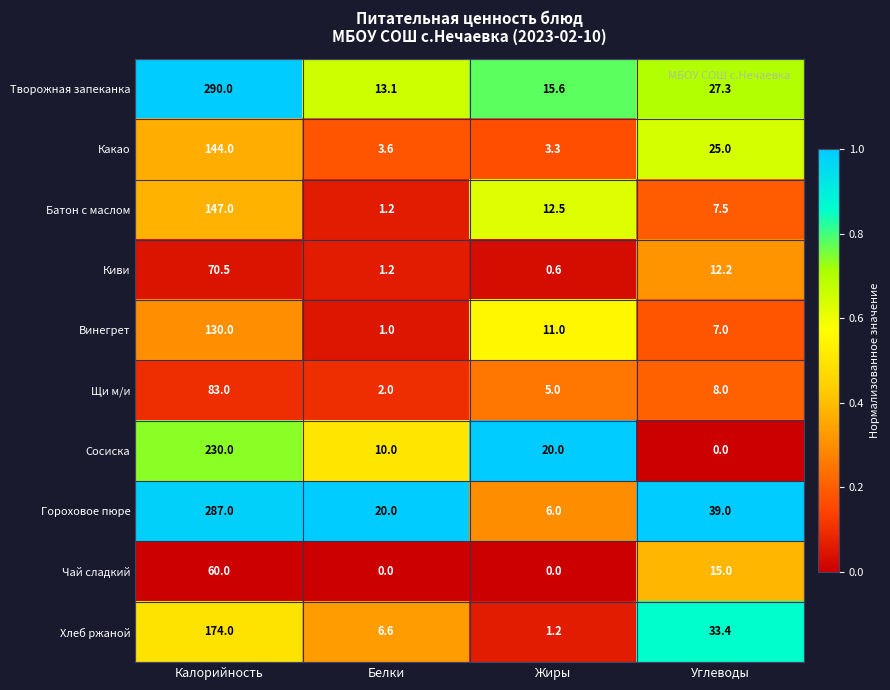

Is it true that Гороховое пюре equals 31.1 at Белки?

False